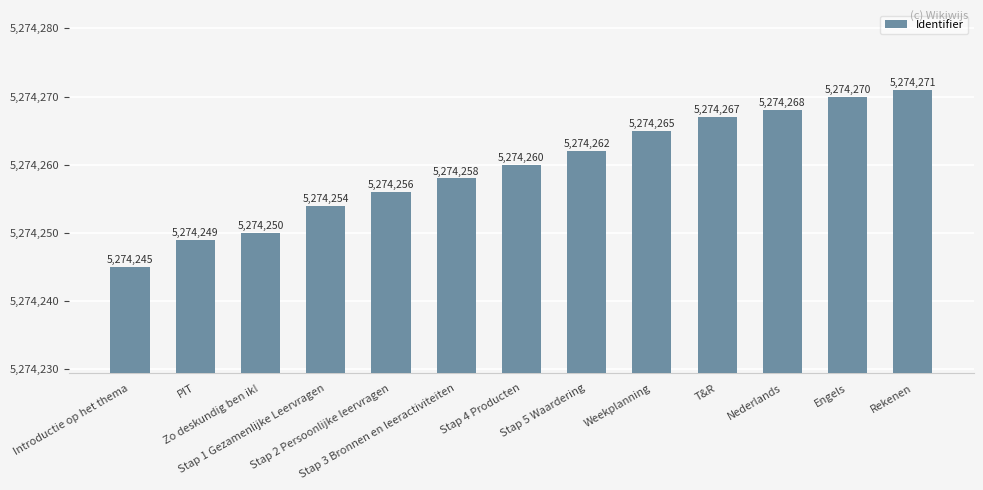

Approximately how many times larger is the value at Engels compared to Stap 2 Persoonlijke leervragen?

1.0